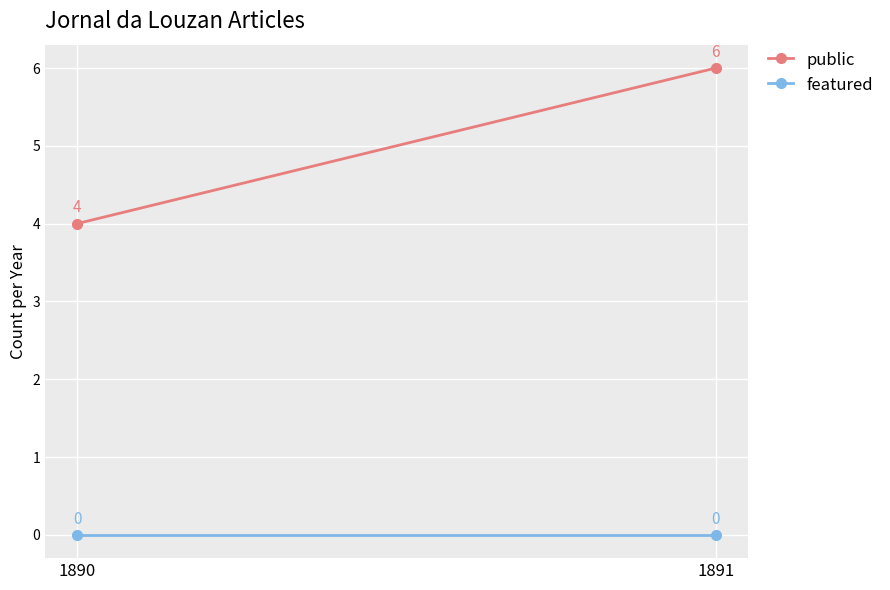

What is the spread (max minus min) of values at 1890?

4